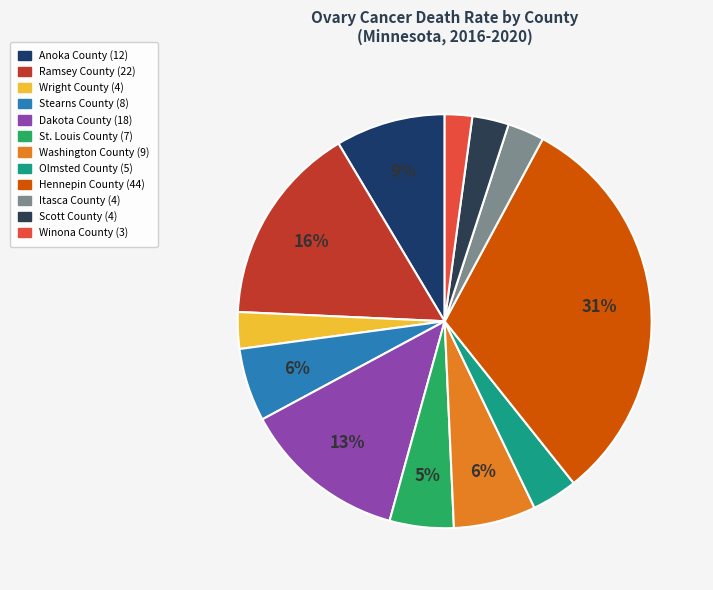

Is there any slice that represents more than half of the pie?

No